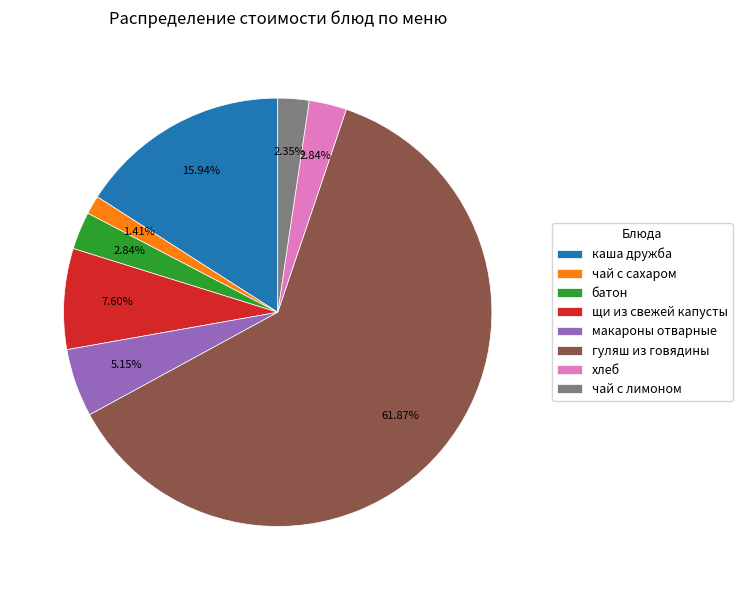

What is the ratio of the value at каша дружба to the value at батон?

5.6